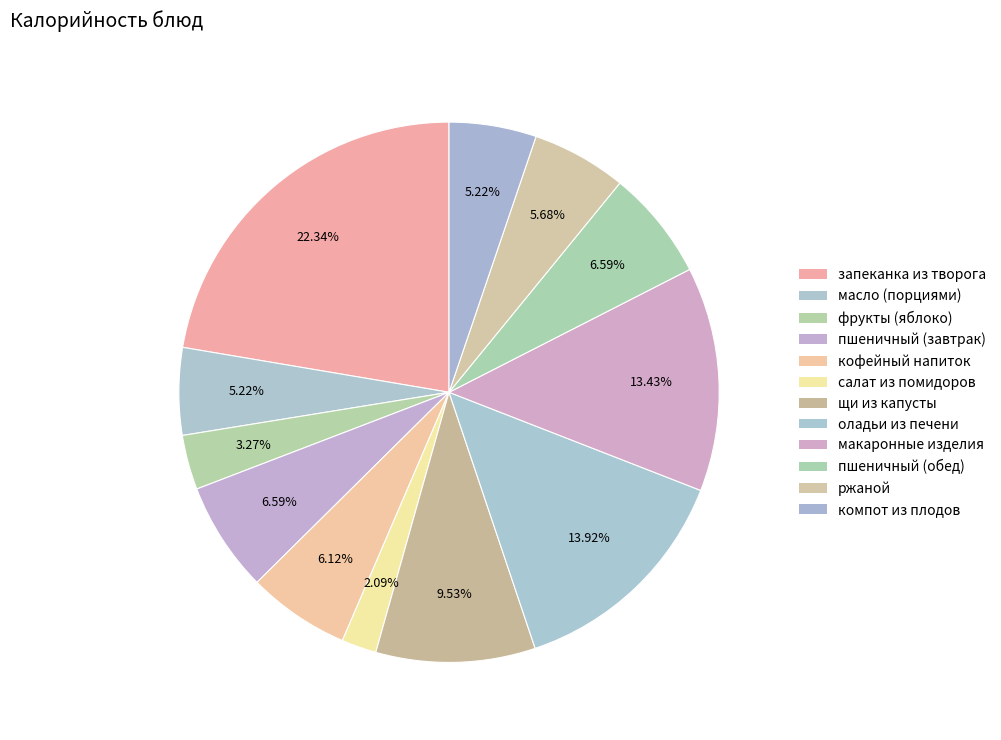

Is салат из помидоров the majority of the pie?

No